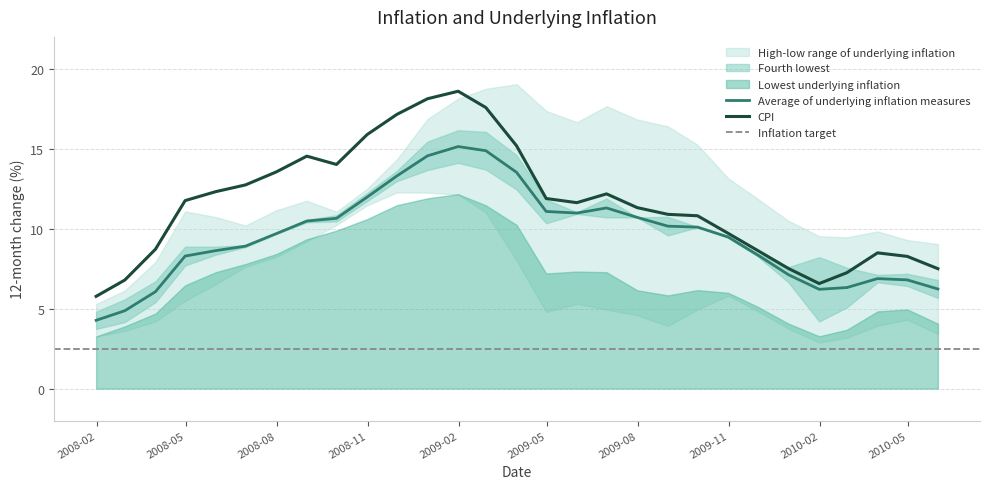

What is the lowest value of the CPI series?

5.8